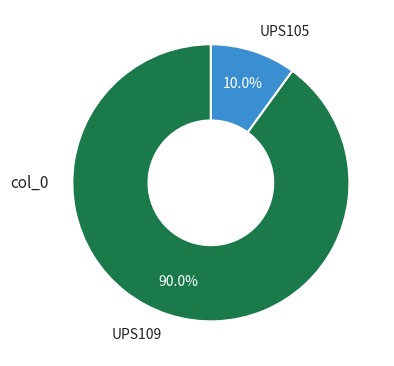

What is the ratio of the value at UPS109 to the value at UPS105?

9.0